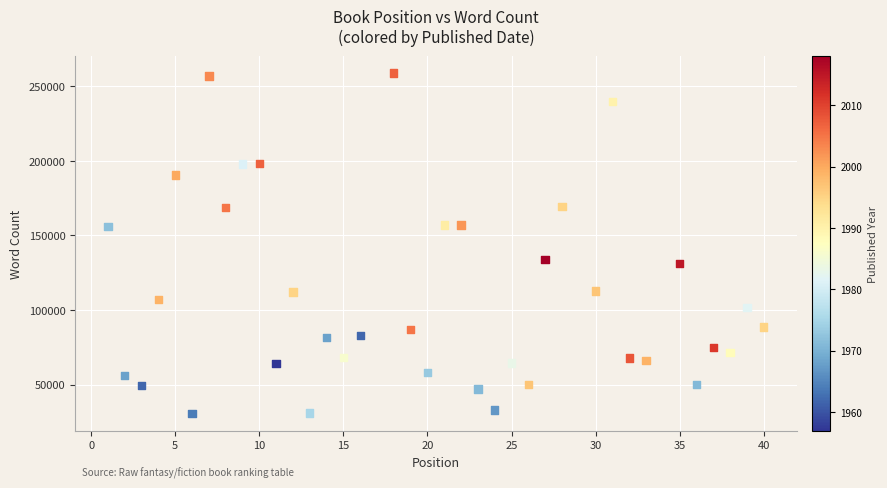

What is the range of X values (max minus min)?

39